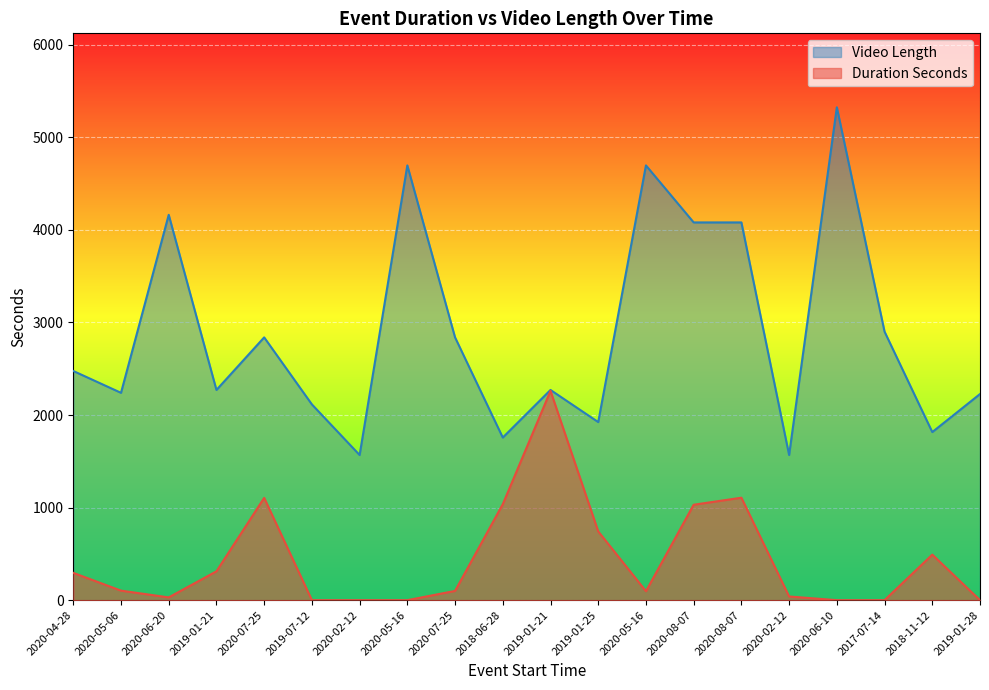

In Video Length, how many points are higher than both neighbors (excluding endpoints)?

6